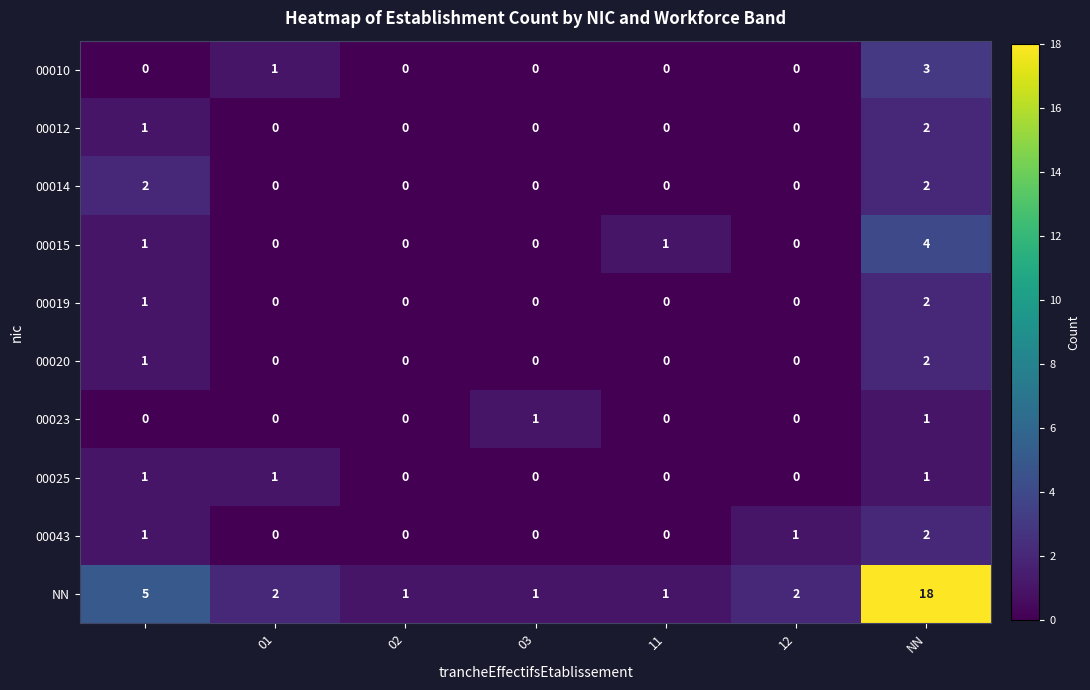

Which series has the largest total across all categories?

NN